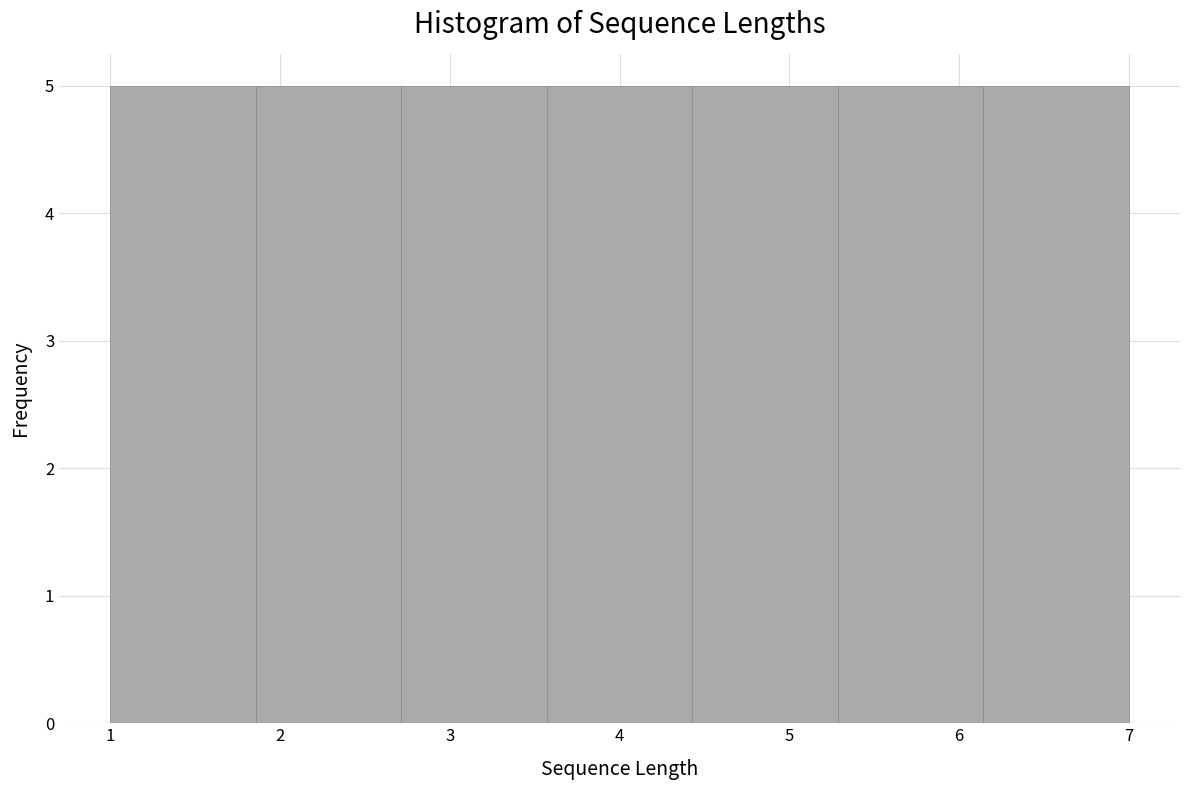

Reading left to right, list every bar in this chart as the range it spans on the x-axis followed by its height. Neither the bar edges nor the heights are printed on the chart, so give them approximately, as read against the axes.

1.0 to 1.9: 5
1.9 to 2.7: 5
2.7 to 3.6: 5
3.6 to 4.4: 5
4.4 to 5.3: 5
5.3 to 6.1: 5
6.1 to 7.0: 5